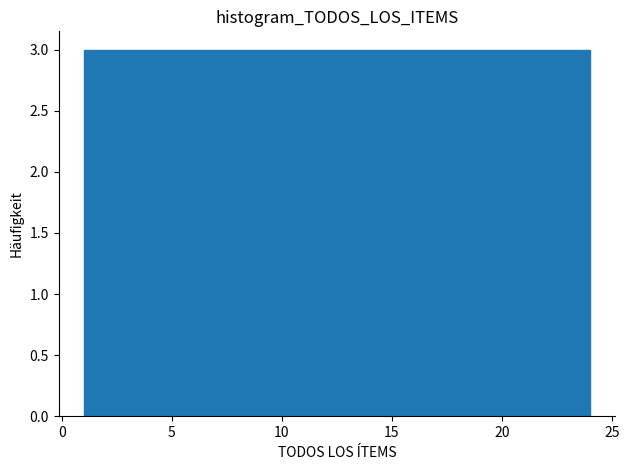

How tall is the bar that spans 7.0 to 9.5 on the x-axis? Neither the bar edges nor the heights are printed on the chart, so give them approximately, as read against the axes.

3